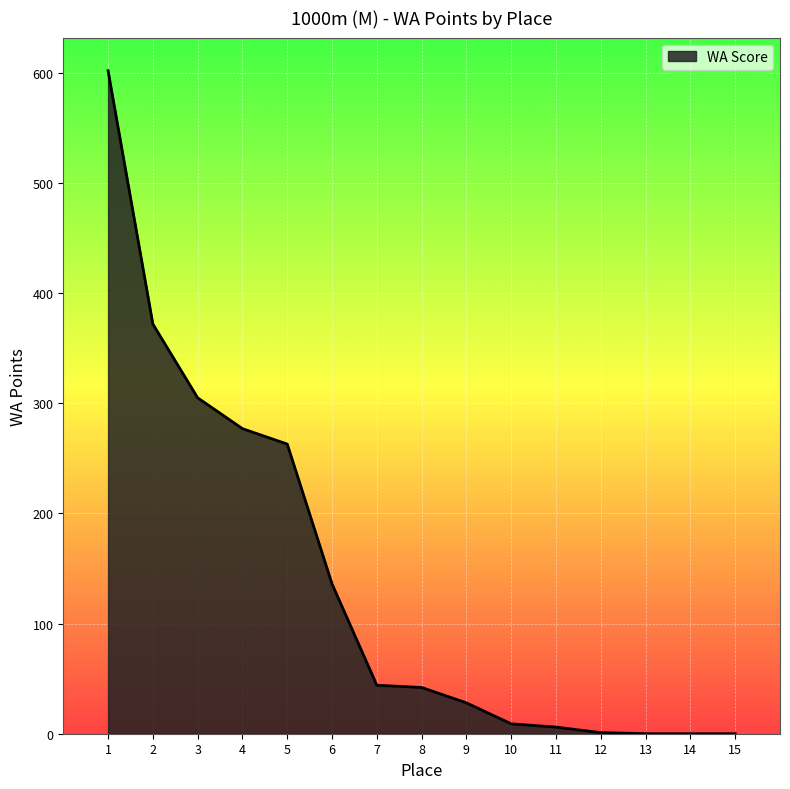

Approximately how many times larger is the value at 7 compared to 9?

1.6